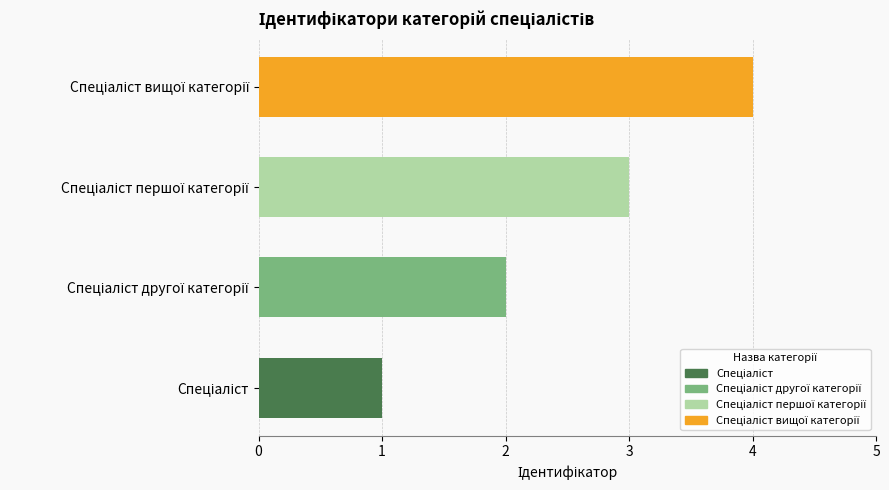

What is the greatest value displayed?

4